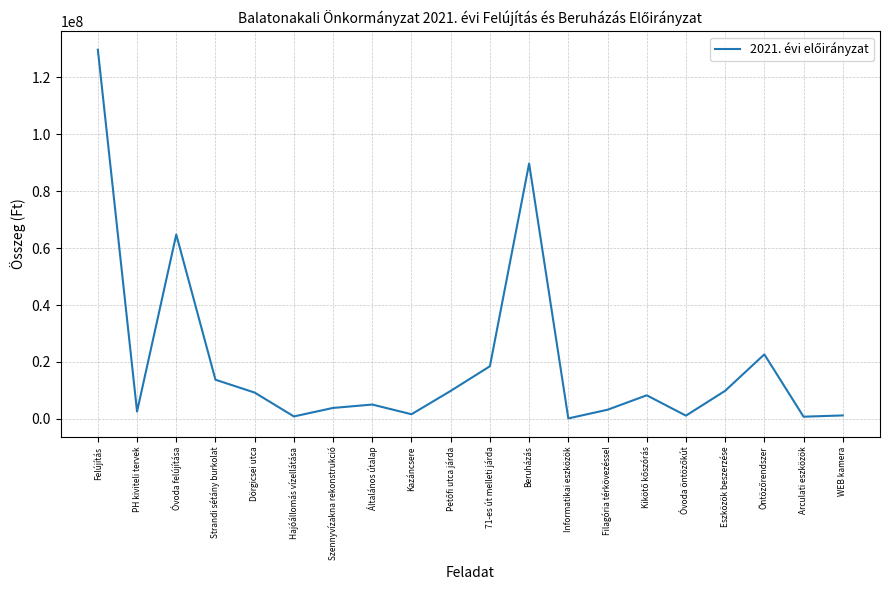

What is the difference between the maximum and minimum values?

129633552